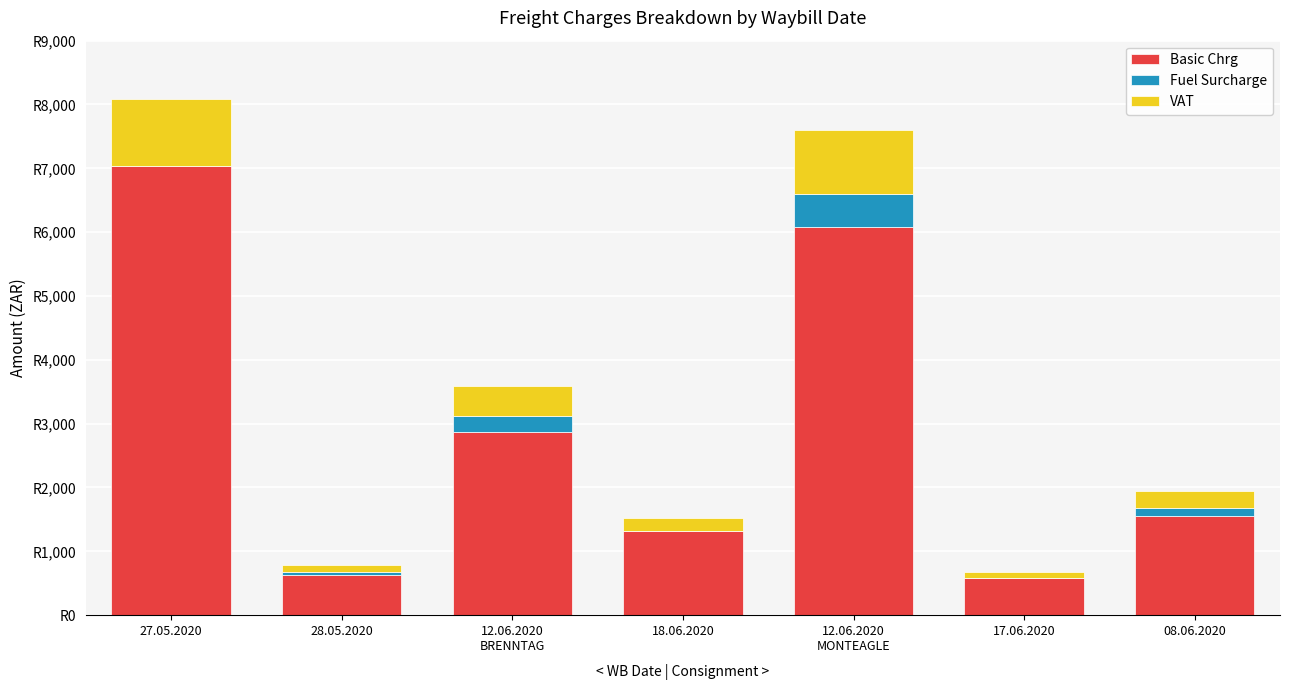

Which has a higher value, 17.06.2020 or 08.06.2020?

08.06.2020